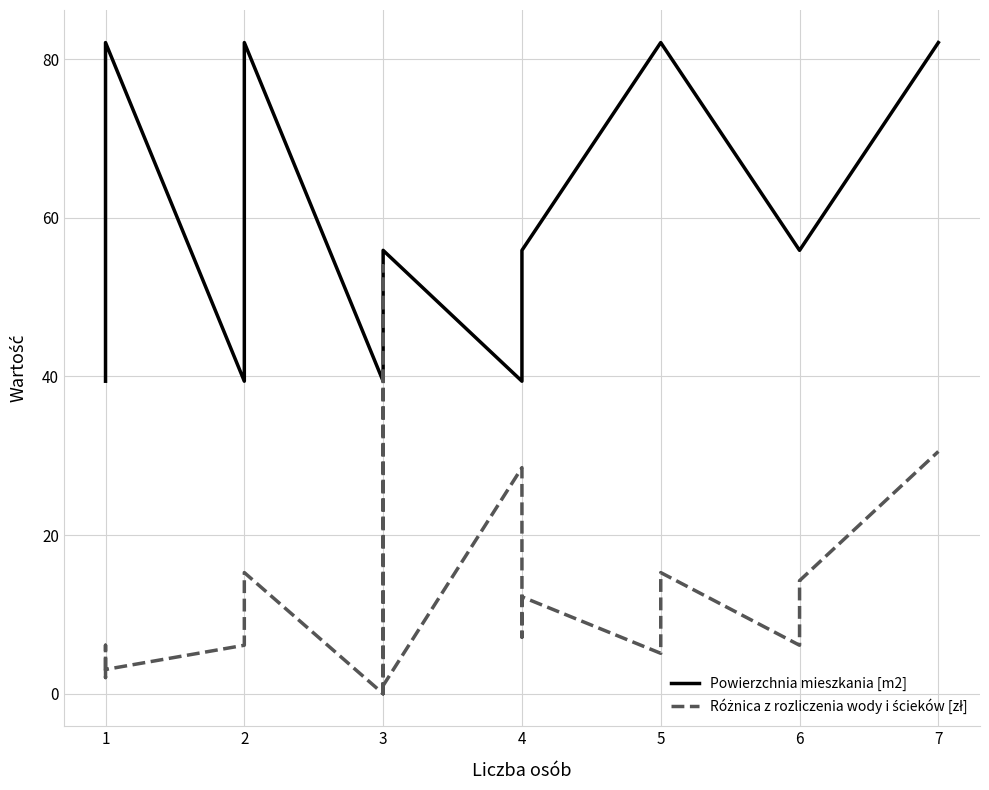

In Różnica z rozliczenia wody i ścieków [zł], how many points are higher than both neighbors (excluding endpoints)?

6